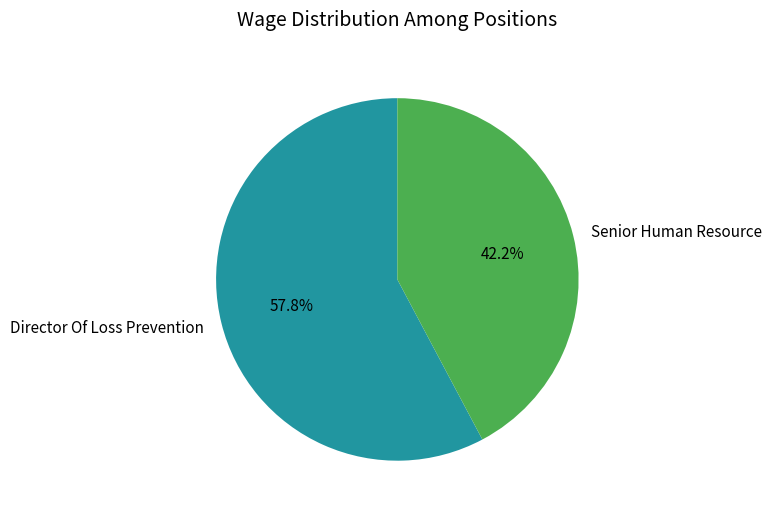

Is it true that Director Of Loss Prevention is 50% of the pie?

False